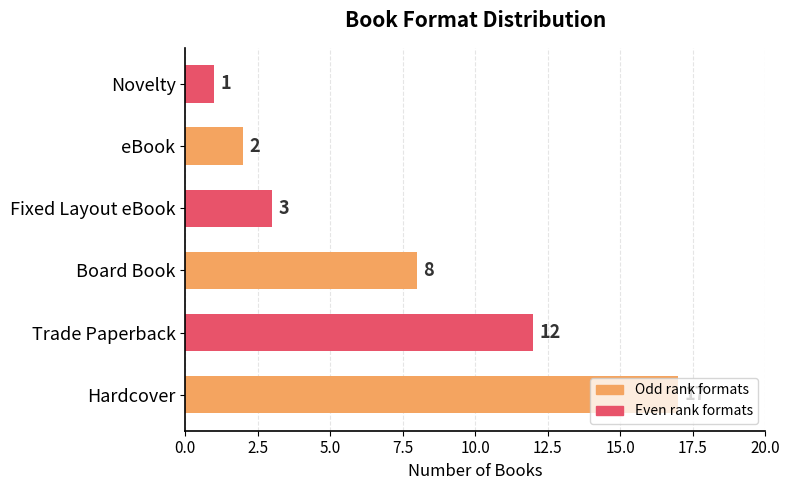

Count the number of data series in this chart.

1